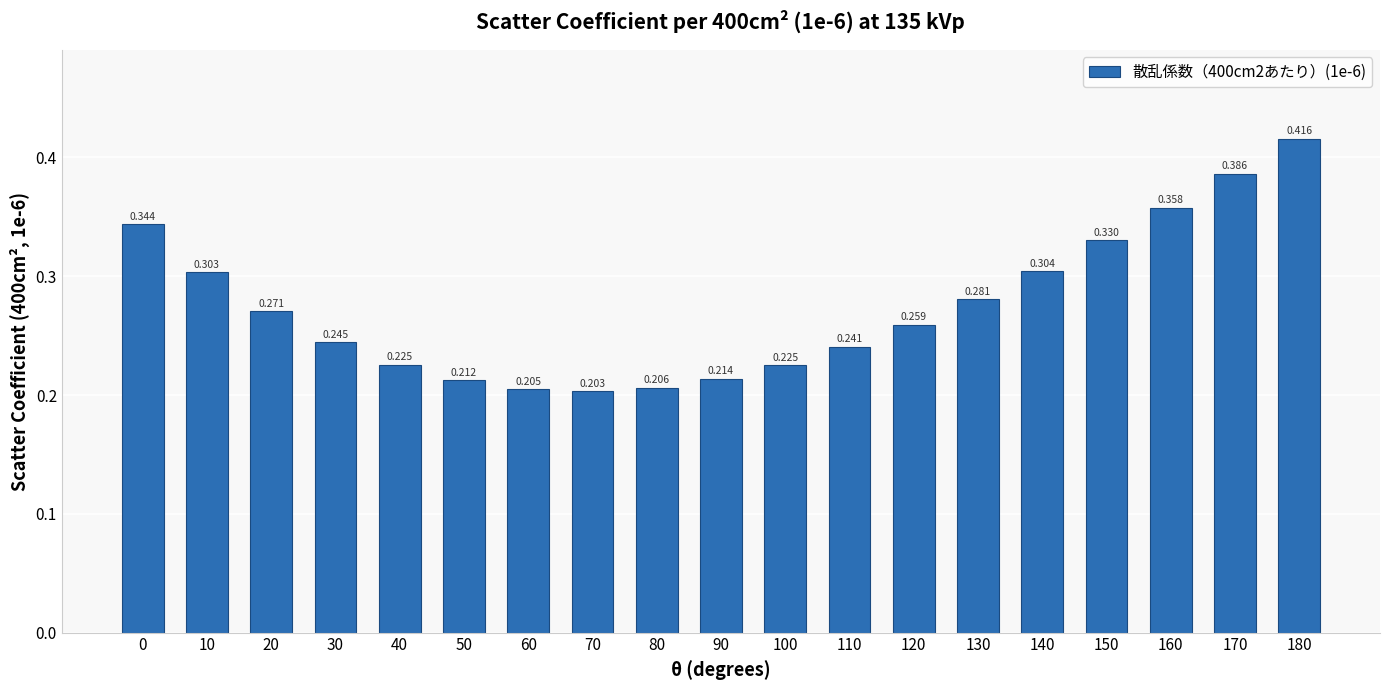

What is the value of the 4th bar from the left?

0.2